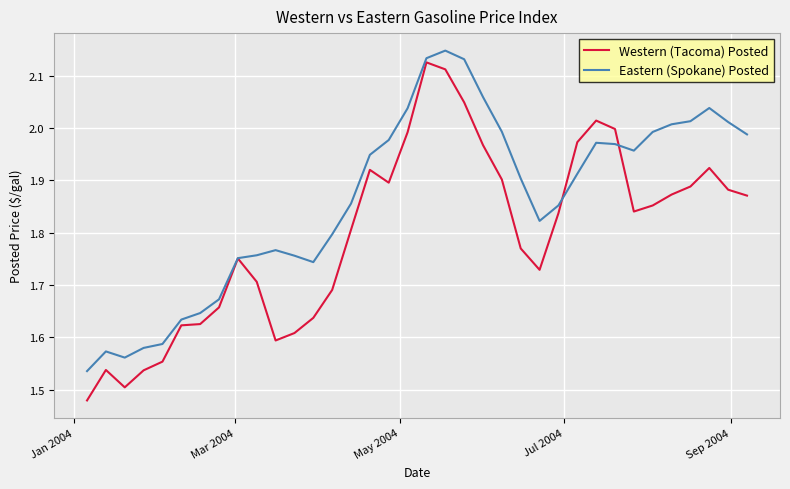

Which series has the largest range (max minus min)?

Western (Tacoma) Posted